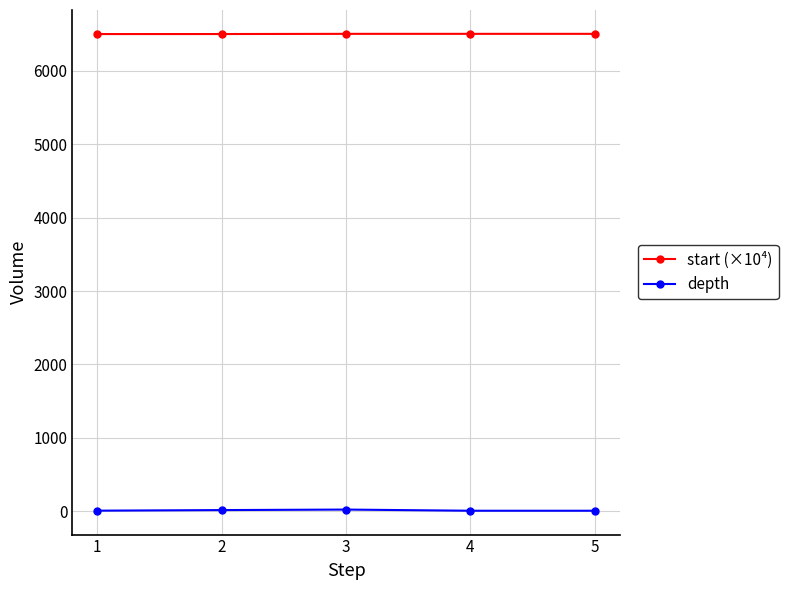

What is the sum of all depth values?

51.0